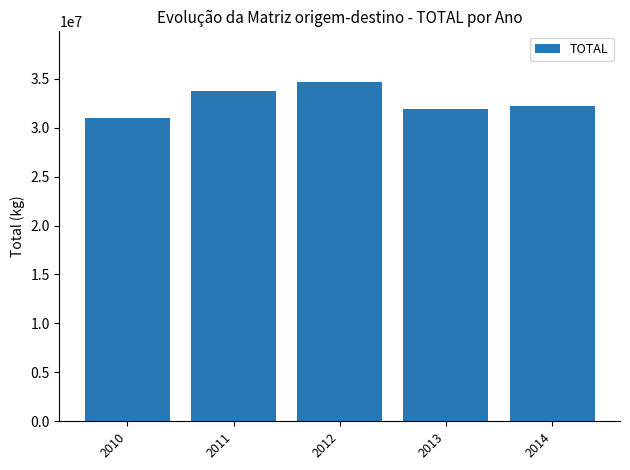

Which label corresponds to the largest value in the chart?

2012